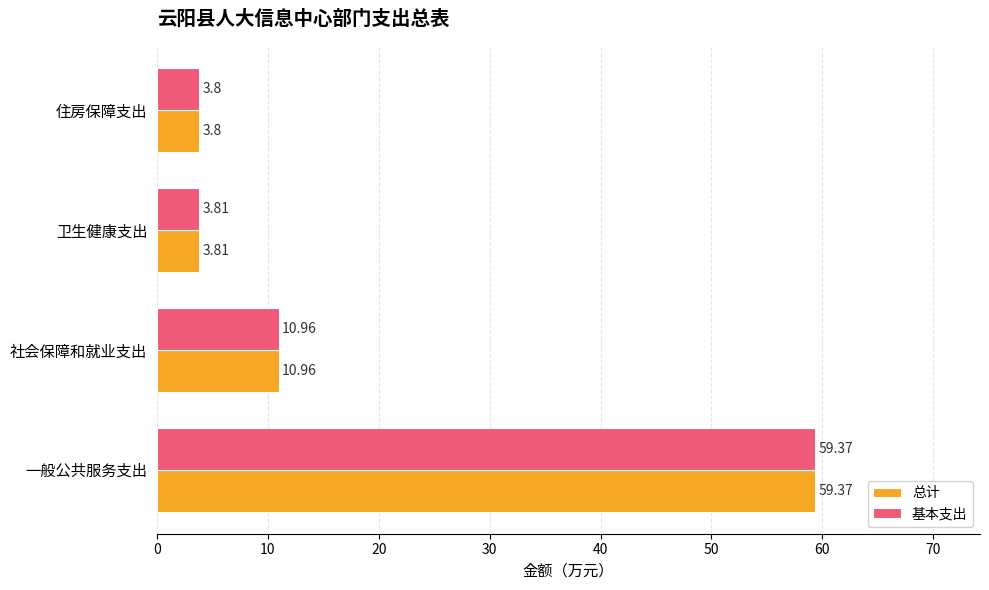

What is the average value of the 基本支出 series?

19.5